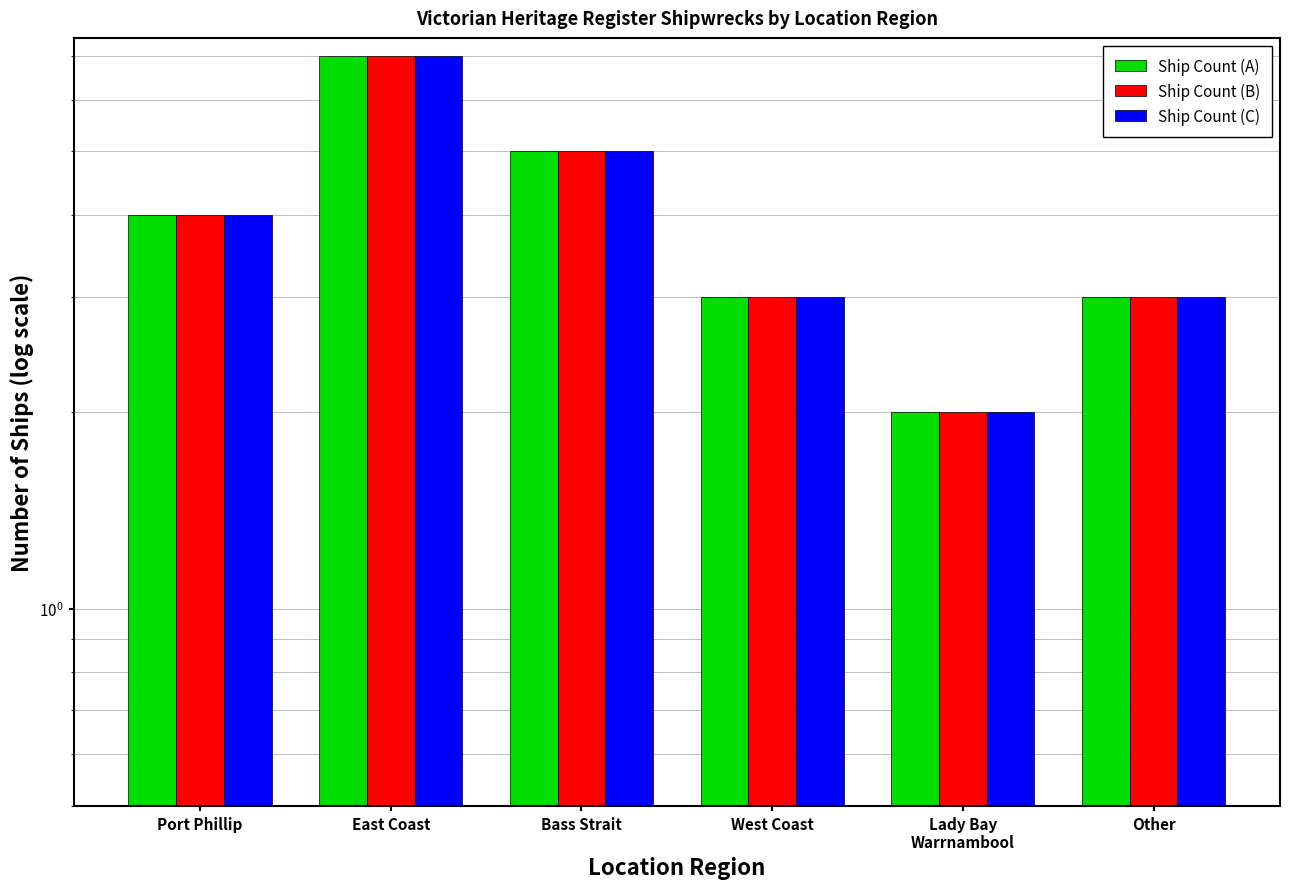

Where is Ship Count (A) nearest to the value 4?

Port Phillip